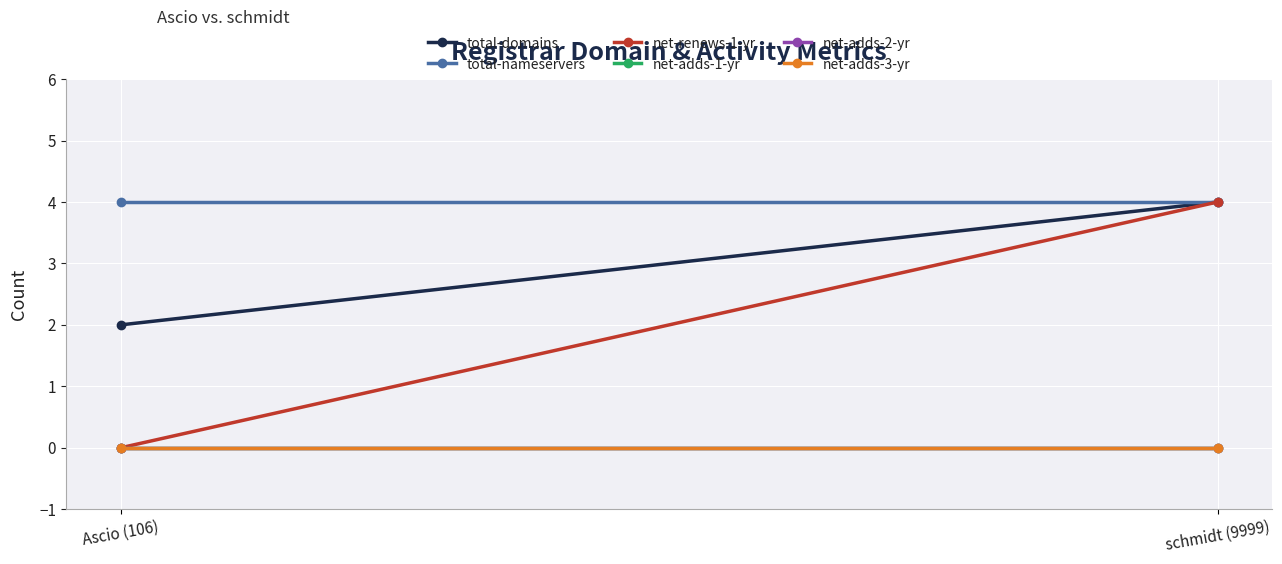

Between Ascio (106) and schmidt (9999), which series saw the biggest shift?

net-renews-1-yr